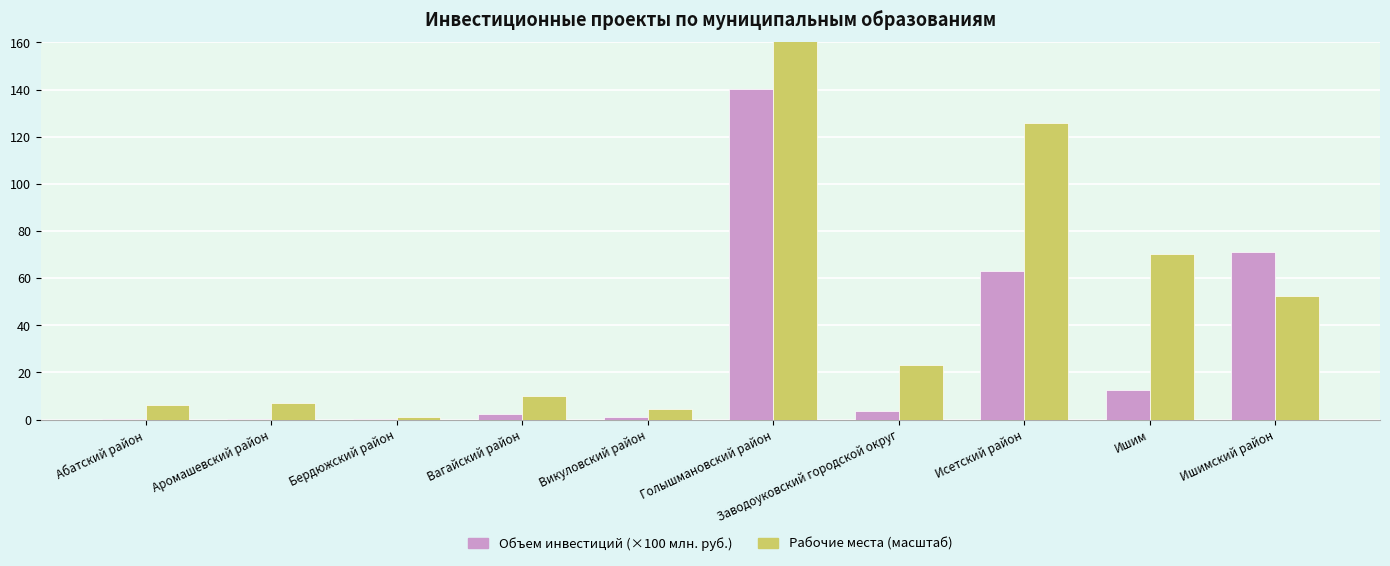

What is the difference between the second highest and second lowest values in the Рабочие места (масштаб) series?

121.2